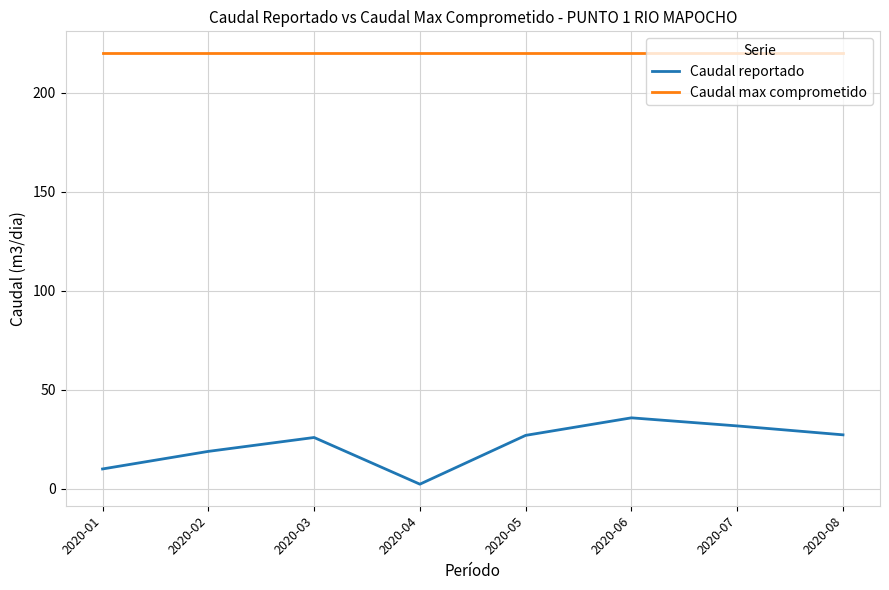

What is the minimum value for Caudal reportado?

2.4